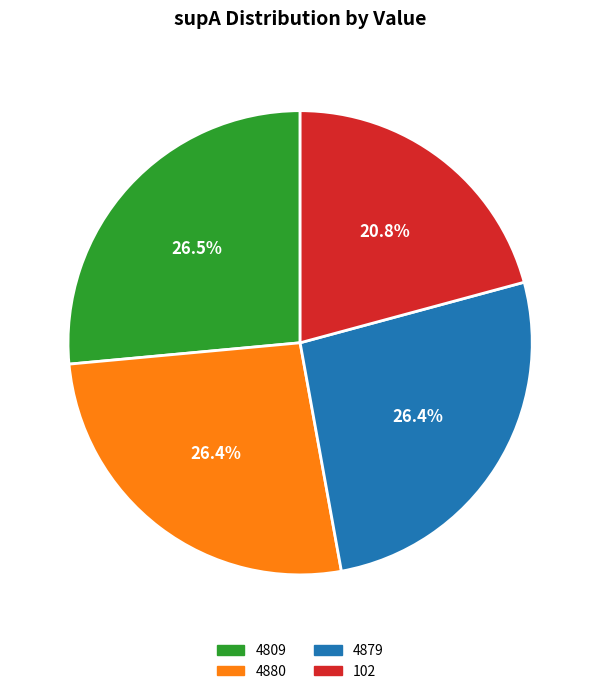

Count the number of slices in the pie.

4